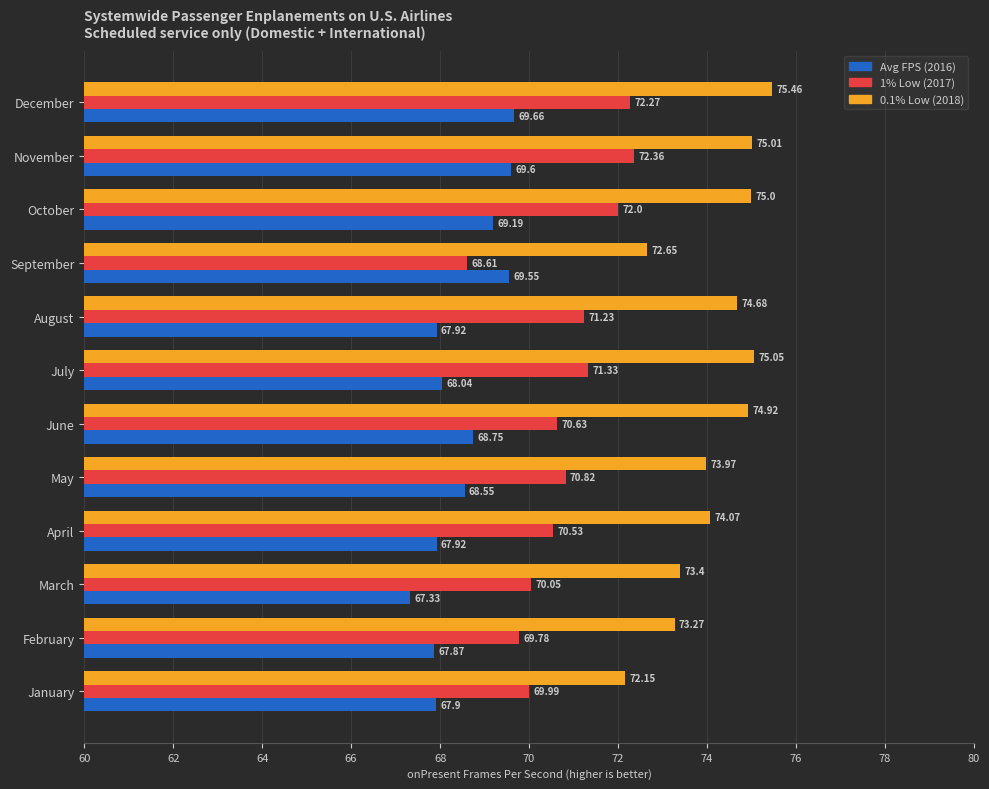

Which category has the lowest value across all series?

March